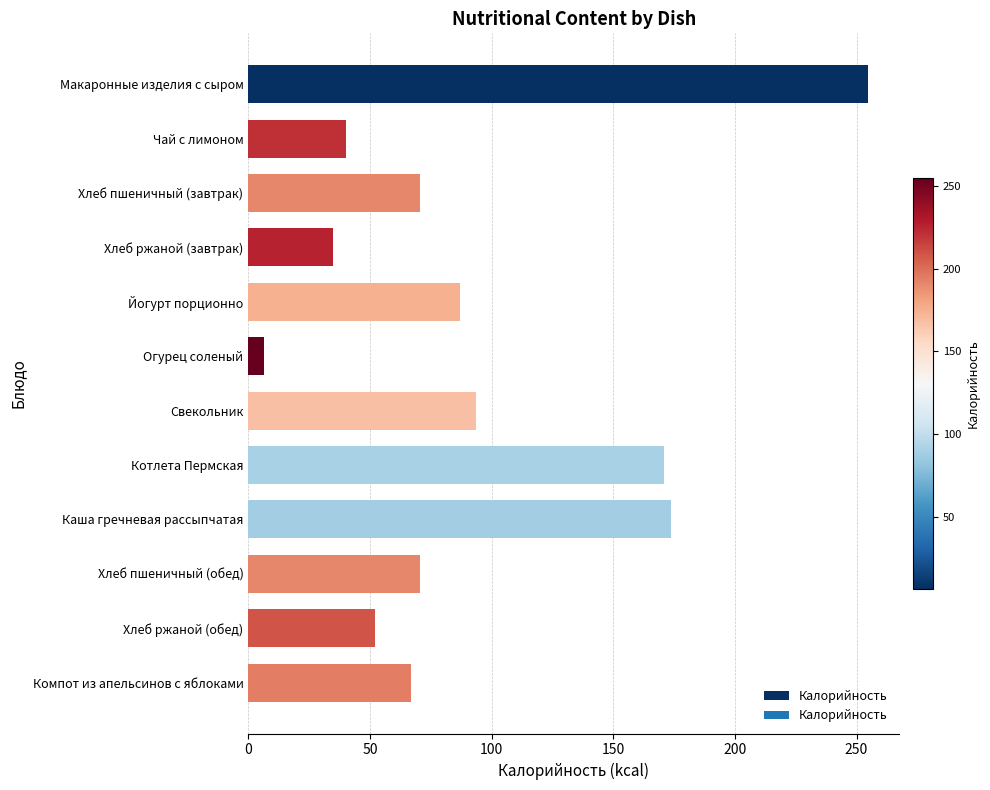

What is the maximum value shown in the chart?

254.7